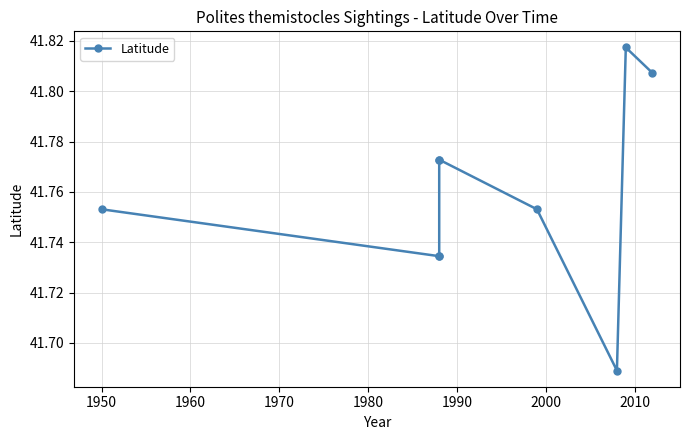

What is the minimum value shown in the chart?

41.7